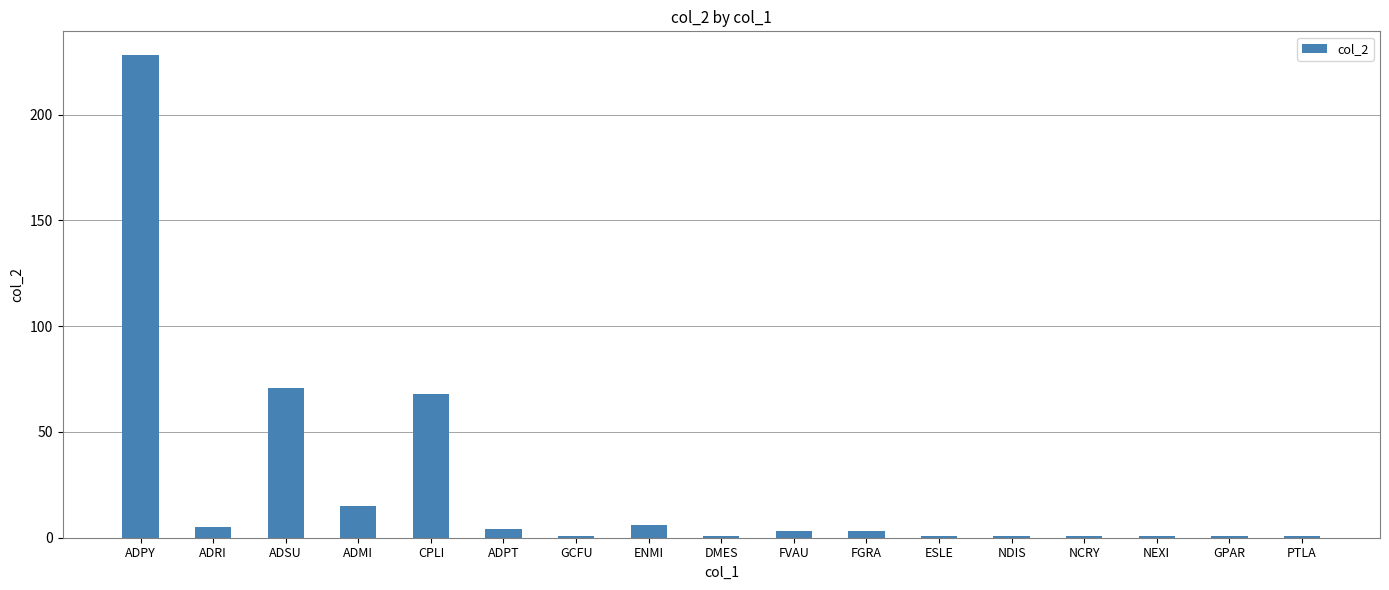

What is the difference between the maximum and minimum values?

227